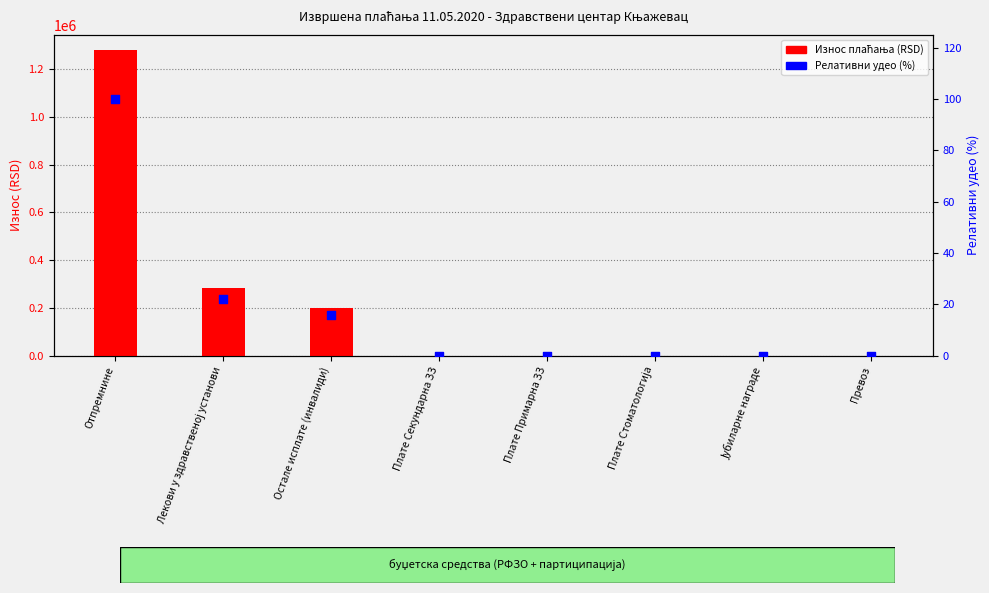

What are all the series names shown in the legend?

Износ плаћања (RSD), Релативни удео (%)